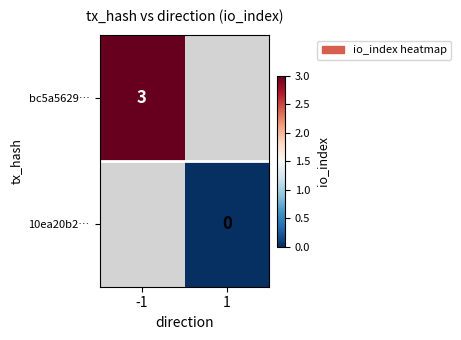

Is the value of 10ea20b2… at 1 greater than the value of bc5a5629… at -1?

No